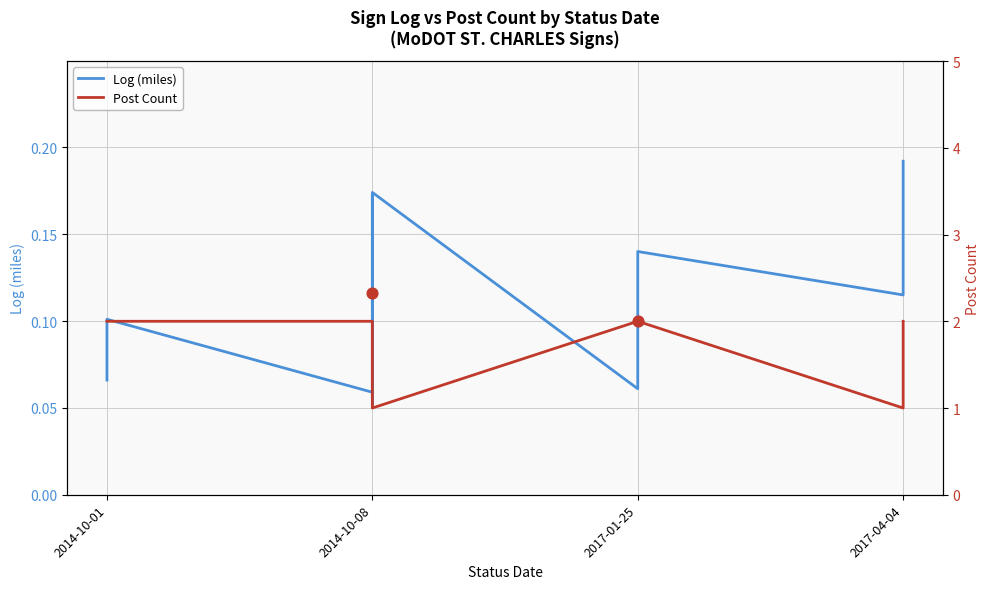

Which series contains the highest Y value?

Post Count